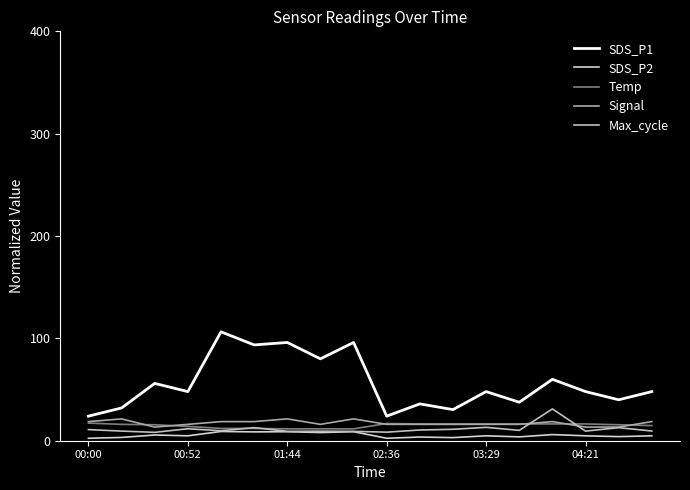

Count the number of categories in the chart.

18